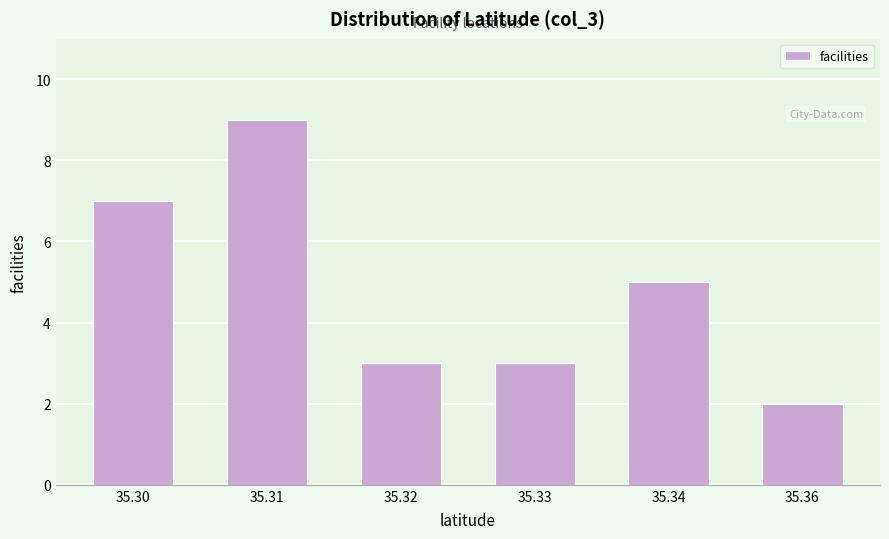

Reading left to right, list all the values displayed in this chart.

7	9	3	3	5	2